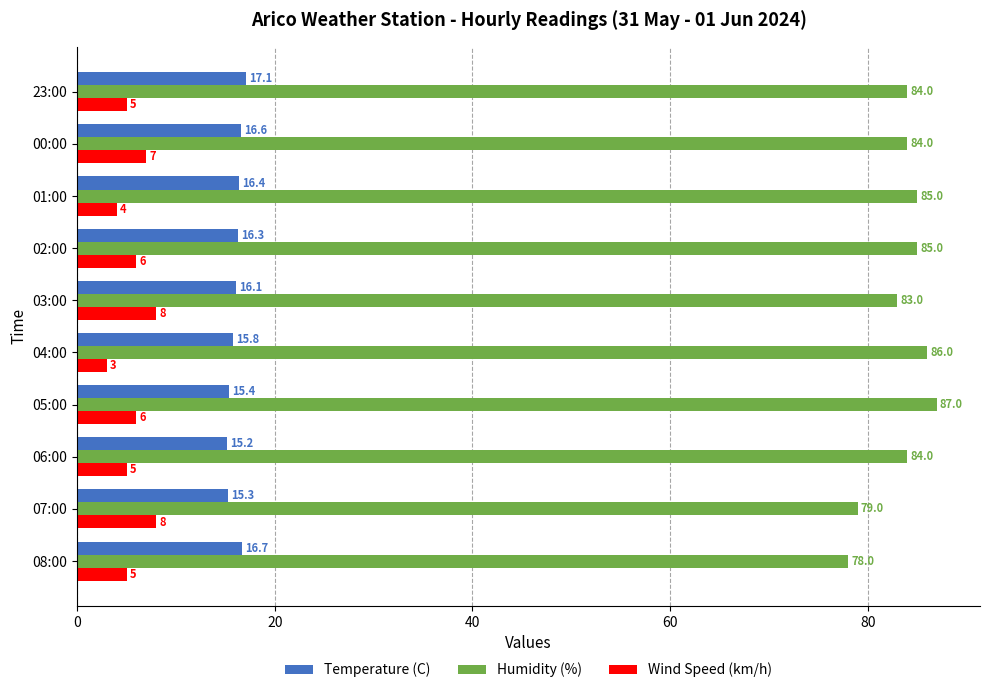

What is the difference between the maximum and minimum values in the Wind Speed (km/h) series?

5.0